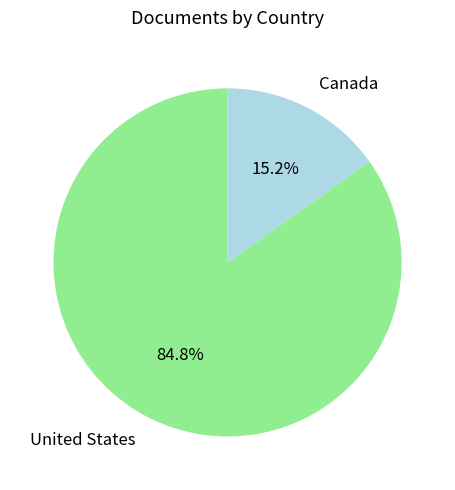

How much of the chart is everything except United States?

15.2%